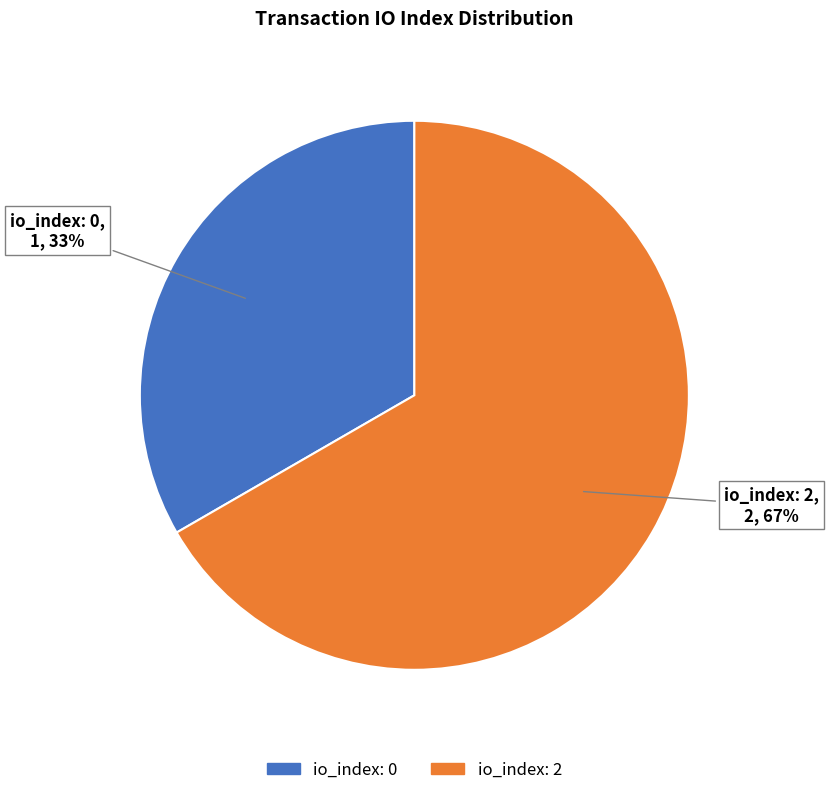

What is the largest slice in the pie chart?

io_index: 2